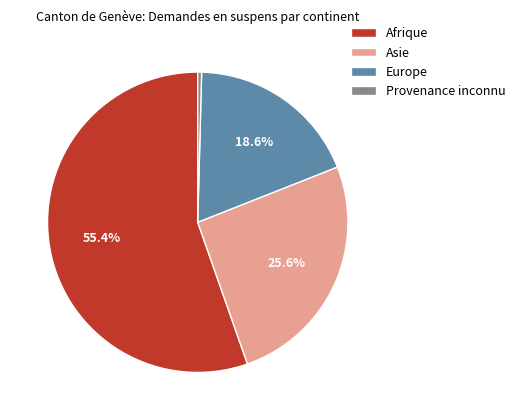

To the nearest percent, what is the average slice percentage?

25%